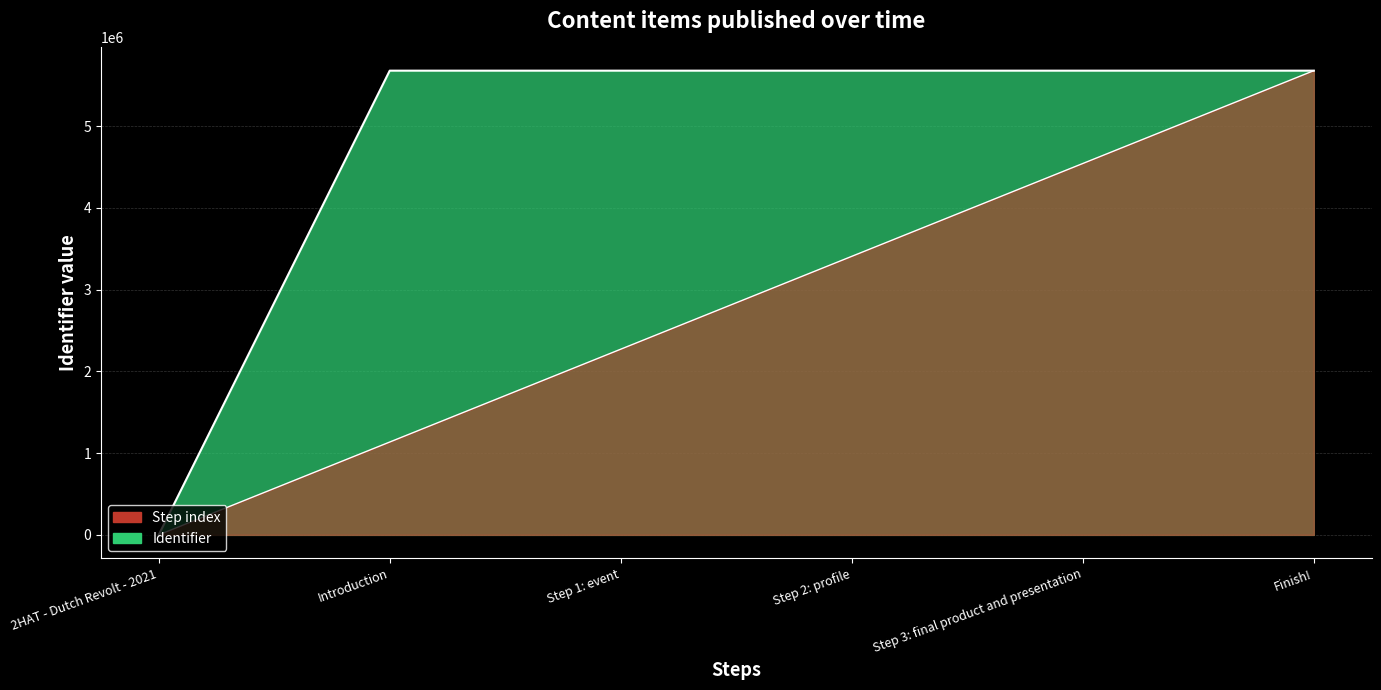

List the labels in order of value, smallest first.

2HAT - Dutch Revolt - 2021, Introduction, Step 1: event, Step 2: profile, Step 3: final product and presentation, Finish!